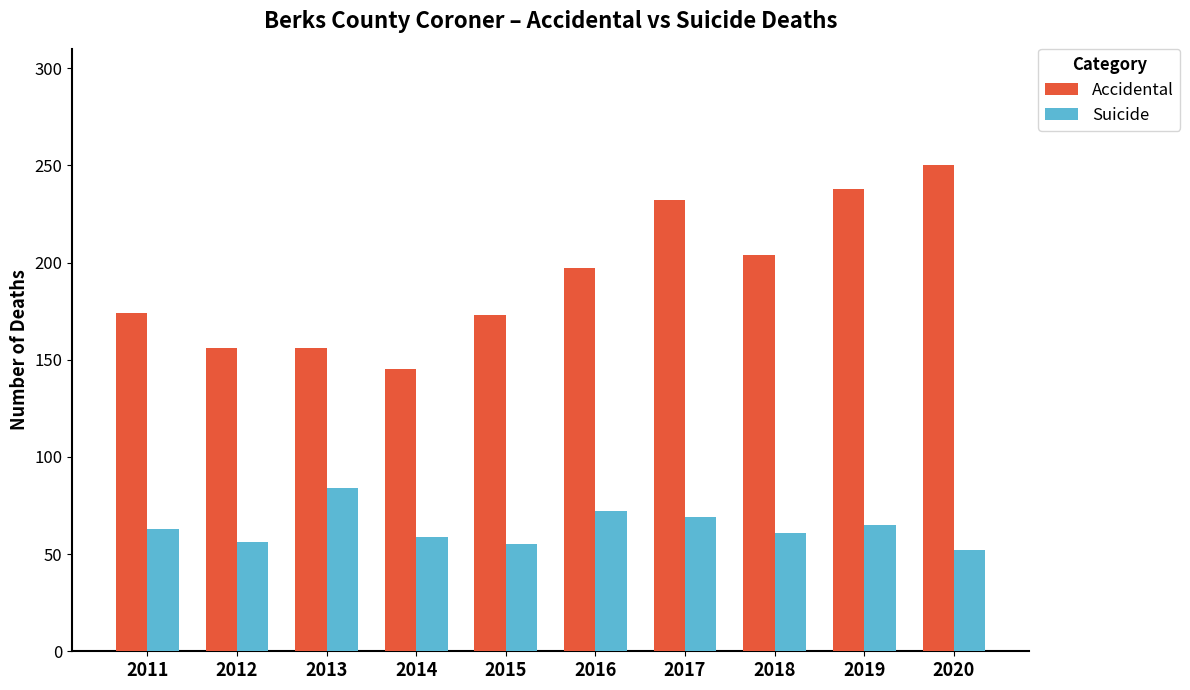

What is the maximum value for Accidental?

250